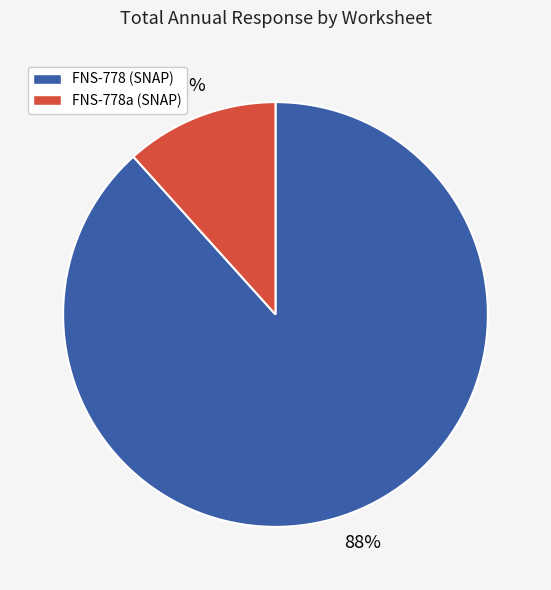

Between FNS-778a (SNAP) and FNS-778 (SNAP), which is larger?

FNS-778 (SNAP)